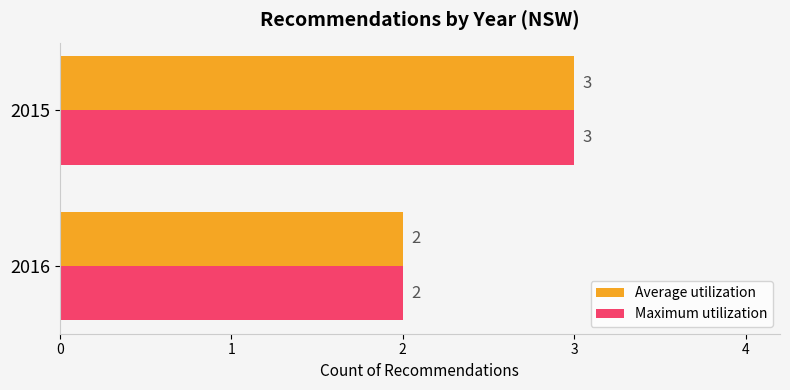

How many values in the Maximum utilization series are below 3?

1